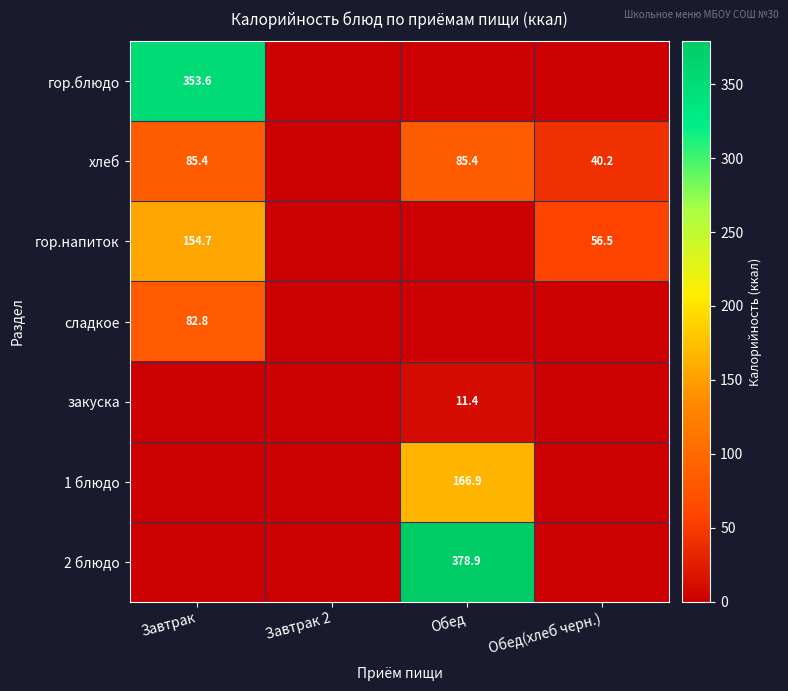

True or false: хлеб has a value of 85.4 at Обед.

True